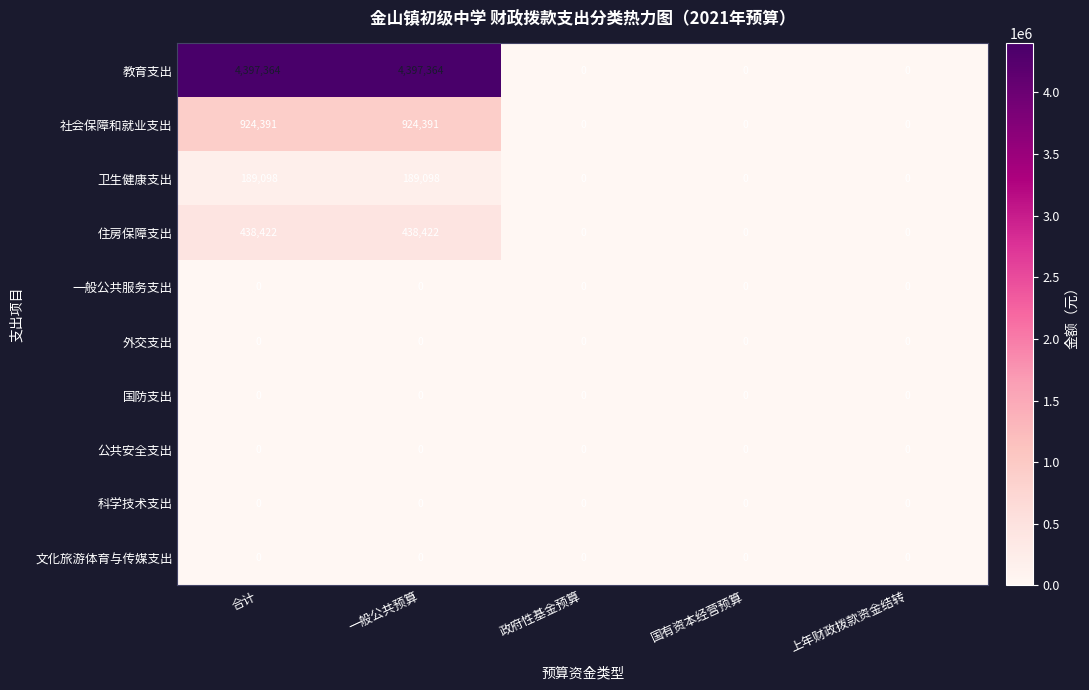

Which series has the largest range (max minus min)?

教育支出